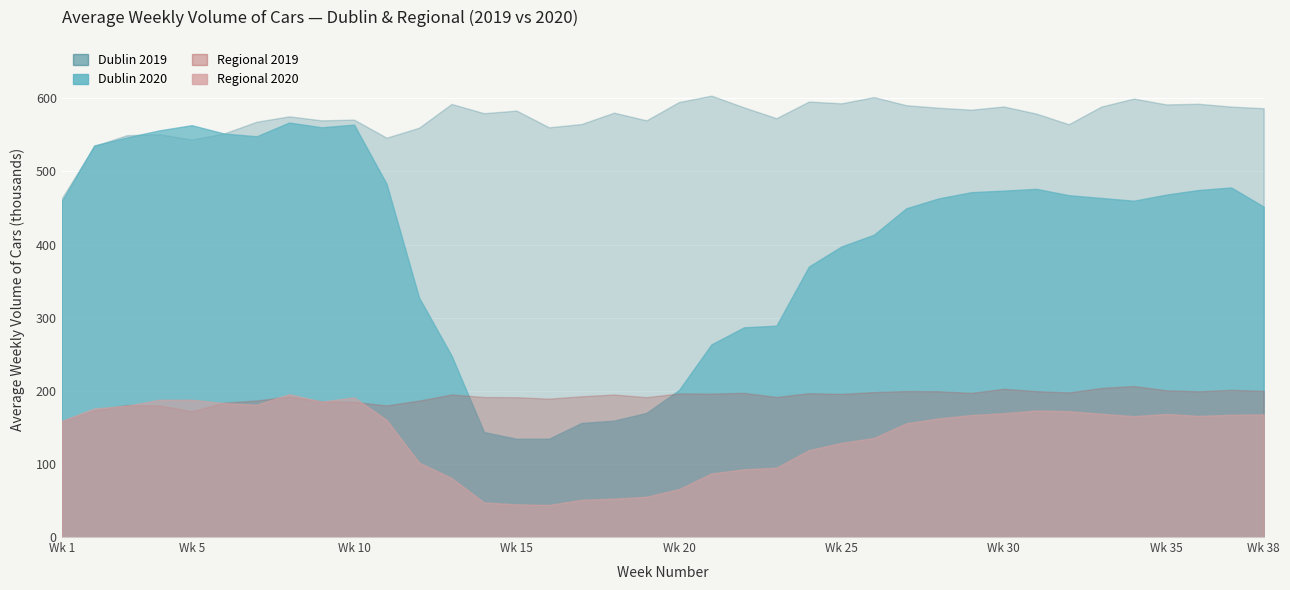

At which category is the sum across all series the highest?

8